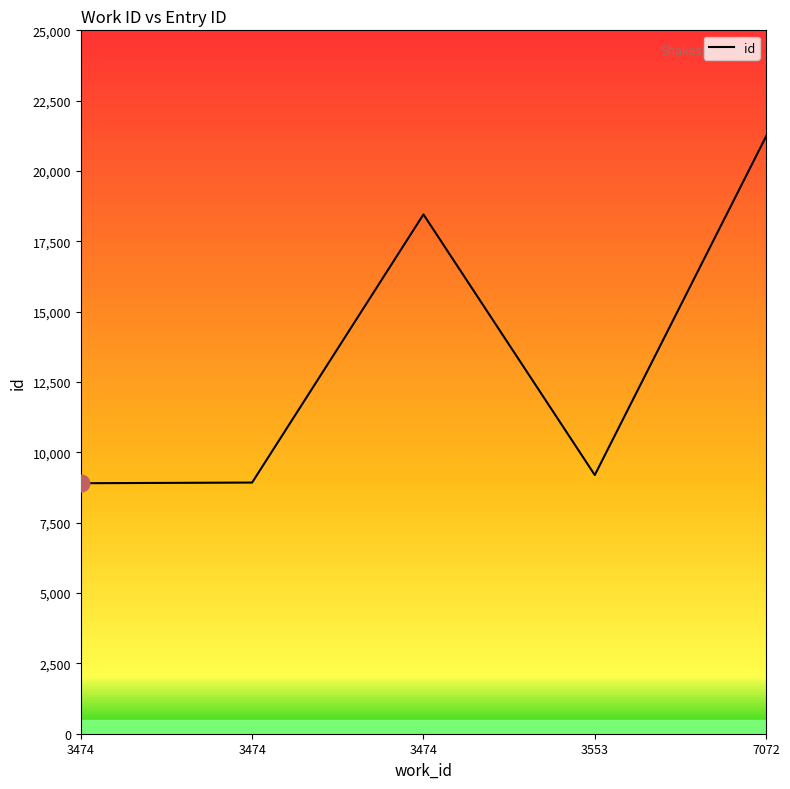

How many points are lower than both their immediate neighbors (excluding endpoints)?

1